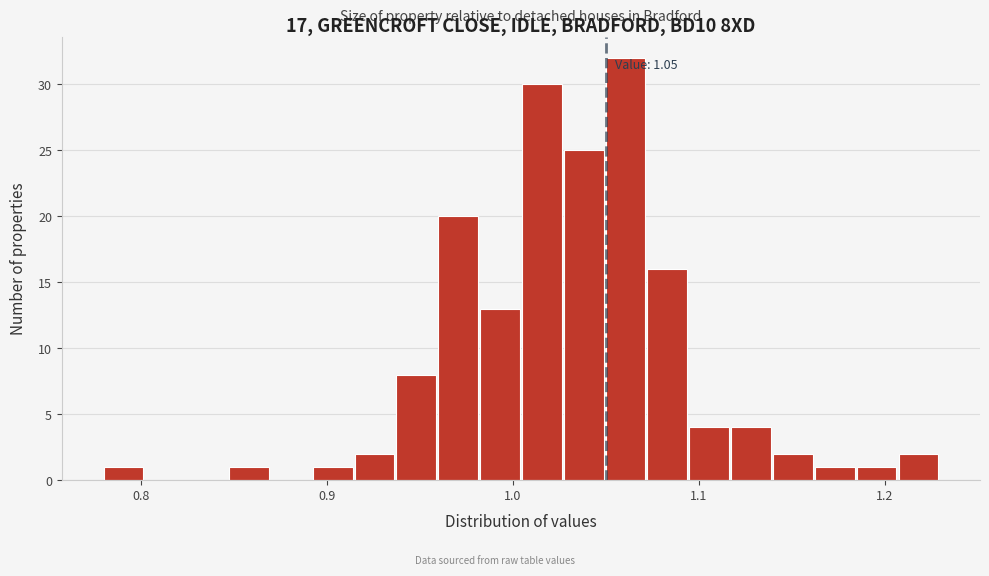

Around what value on the x-axis is the tallest bar? Give the approximate position of its centre, as read against the axis.

1.06